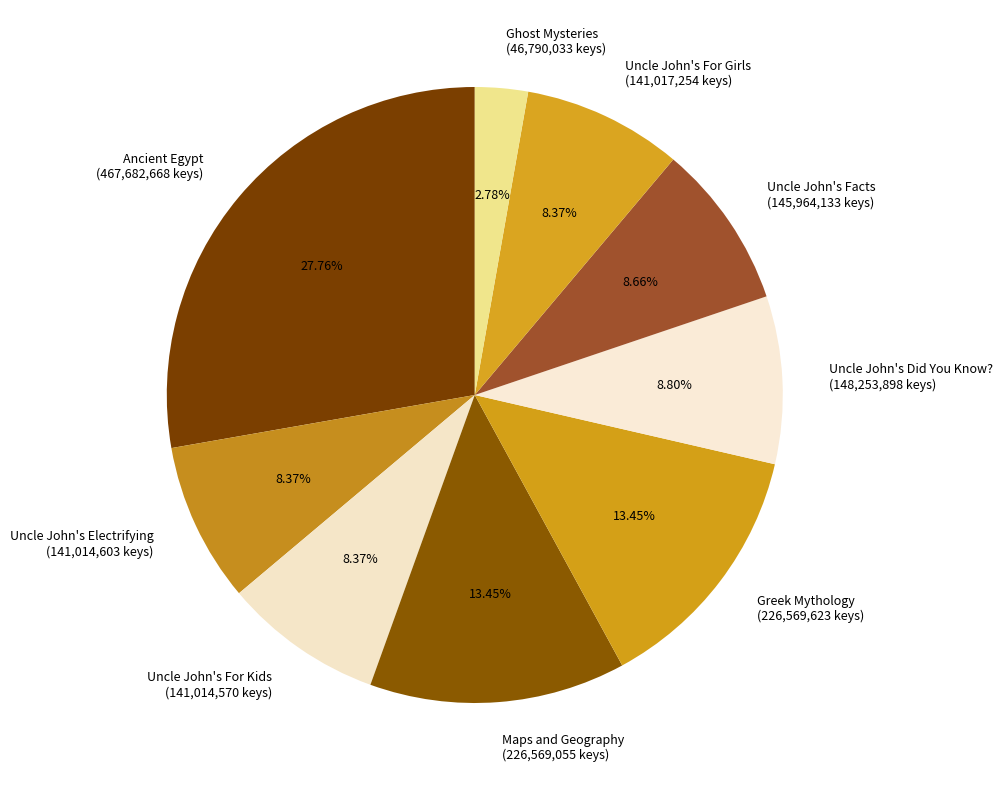

Which slice is the largest?

Ancient Egypt